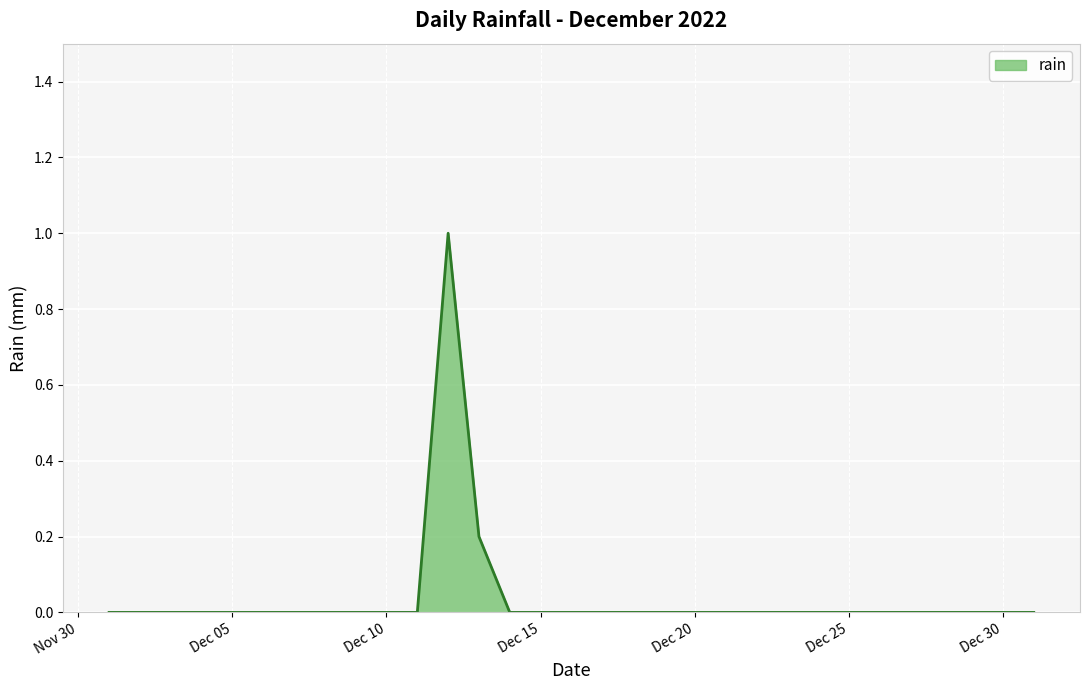

What is the difference between the maximum and minimum values?

1.0